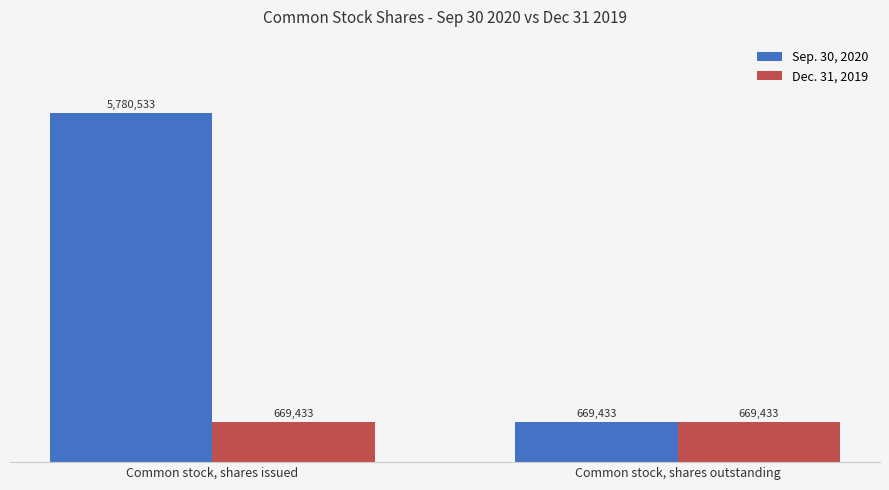

Which series changed the most between Common stock, shares issued and Common stock, shares outstanding?

Sep. 30, 2020